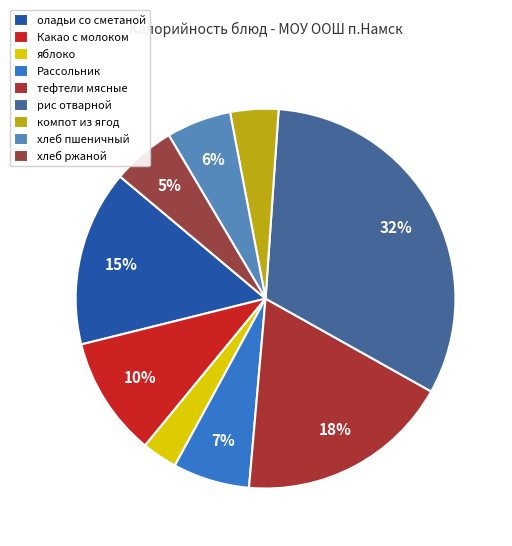

Which category has the biggest portion of the pie?

рис отварной